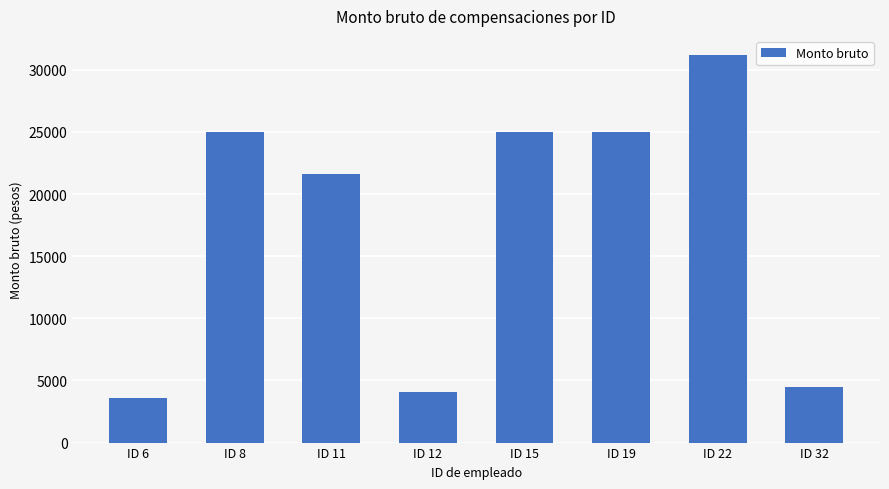

Does the chart contain stacked bars?

No